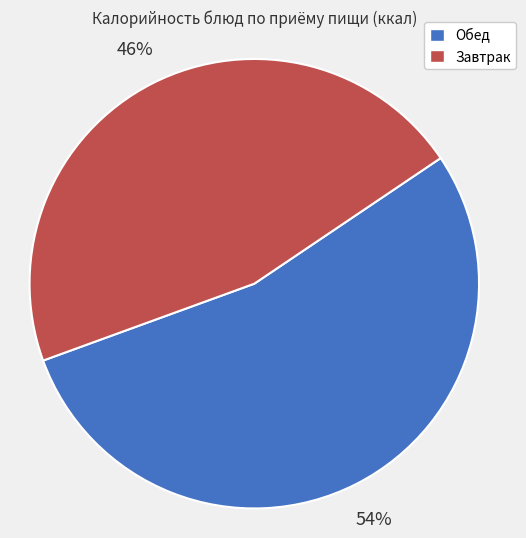

To the nearest percent, what is the difference between the largest and smallest slice percentages?

8%